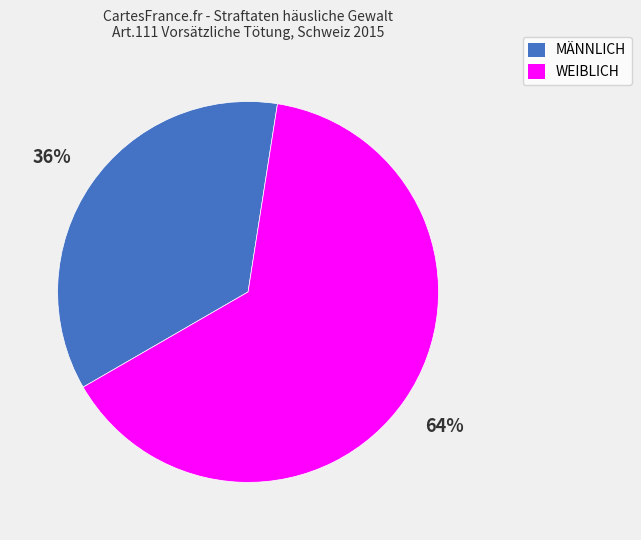

Combined, do WEIBLICH and MÄNNLICH account for over 50%?

Yes